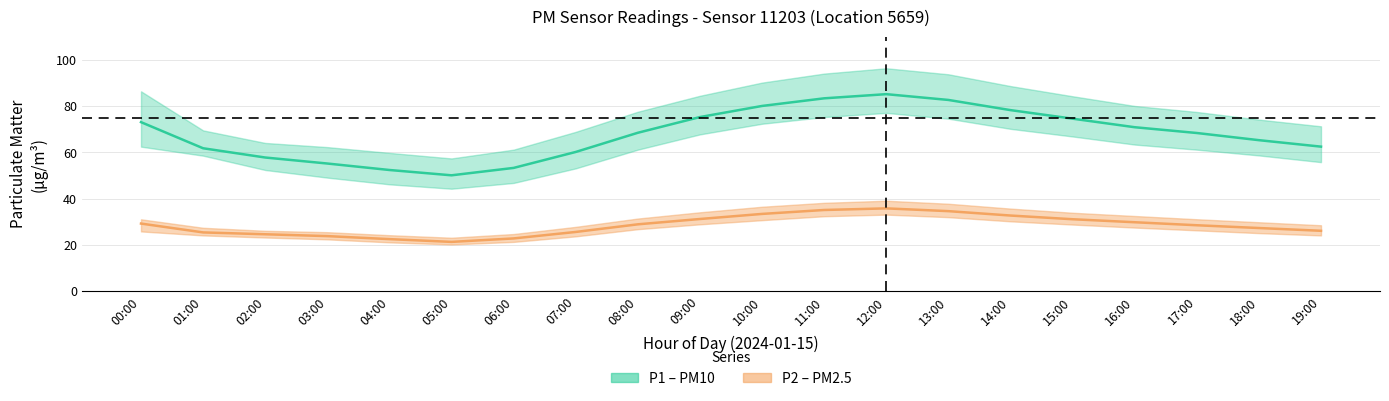

Reading right to left, transcribe all the data shown in this chart.

P1: 19:00=62.5	18:00=65.3	17:00=68.4	16:00=70.9	15:00=74.6	14:00=78.3	13:00=82.7	12:00=85.2	11:00=83.4	10:00=80.1	09:00=75.3	08:00=68.5	07:00=60.2	06:00=53.3	05:00=50.1	04:00=52.4	03:00=55.2	02:00=57.8	01:00=61.8	00:00=73.1
P1_upper: 19:00=71.3	18:00=74.2	17:00=77.5	16:00=80.1	15:00=84.3	14:00=88.7	13:00=93.8	12:00=96.4	11:00=94.1	10:00=90.2	09:00=84.5	08:00=77.6	07:00=68.9	06:00=61.2	05:00=57.4	04:00=59.8	03:00=62.3	02:00=64.1	01:00=69.5	00:00=86.4
P1_lower: 19:00=55.8	18:00=58.7	17:00=61.2	16:00=63.4	15:00=66.9	14:00=70.2	13:00=74.6	12:00=77.1	11:00=75.3	10:00=72.4	09:00=67.8	08:00=61.2	07:00=53.1	06:00=46.8	05:00=44.3	04:00=46.2	03:00=49.1	02:00=52.4	01:00=58.6	00:00=62.5
P2: 19:00=26.1	18:00=27.3	17:00=28.5	16:00=29.8	15:00=31.1	14:00=32.7	13:00=34.6	12:00=35.8	11:00=35.1	10:00=33.4	09:00=31.2	08:00=28.9	07:00=25.6	06:00=22.8	05:00=21.3	04:00=22.5	03:00=23.8	02:00=24.6	01:00=25.4	00:00=29.2
P2_upper: 19:00=28.5	18:00=29.8	17:00=31.1	16:00=32.5	15:00=33.9	14:00=35.7	13:00=37.8	12:00=39.1	11:00=38.2	10:00=36.5	09:00=34.1	08:00=31.4	07:00=27.8	06:00=24.7	05:00=23.1	04:00=24.2	03:00=25.5	02:00=26.1	01:00=27.4	00:00=31.1
P2_lower: 19:00=24.1	18:00=25.1	17:00=26.3	16:00=27.5	15:00=28.8	14:00=30.2	13:00=32.0	12:00=33.1	11:00=32.4	10:00=30.7	09:00=28.9	08:00=26.8	07:00=23.7	06:00=21.3	05:00=20.2	04:00=21.1	03:00=22.4	02:00=23.2	01:00=24.1	00:00=25.8